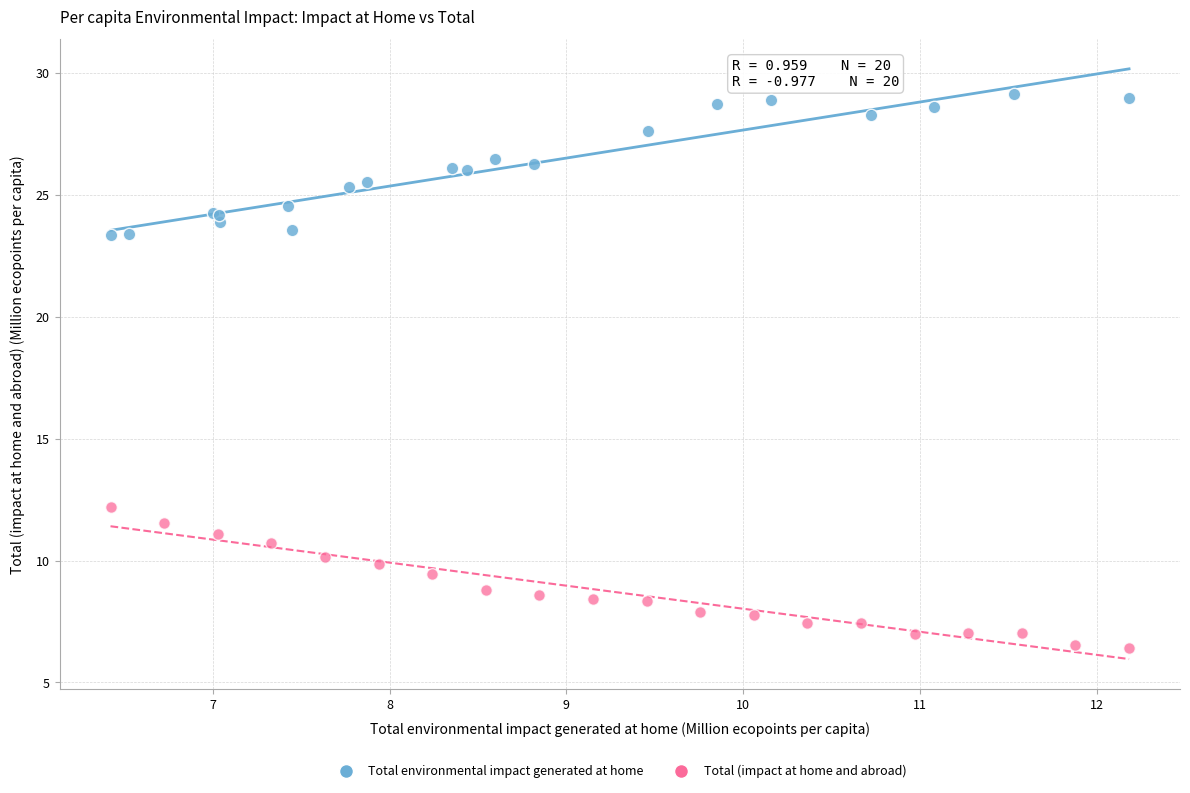

Which series contains the lowest Y value?

Total (impact at home and abroad)